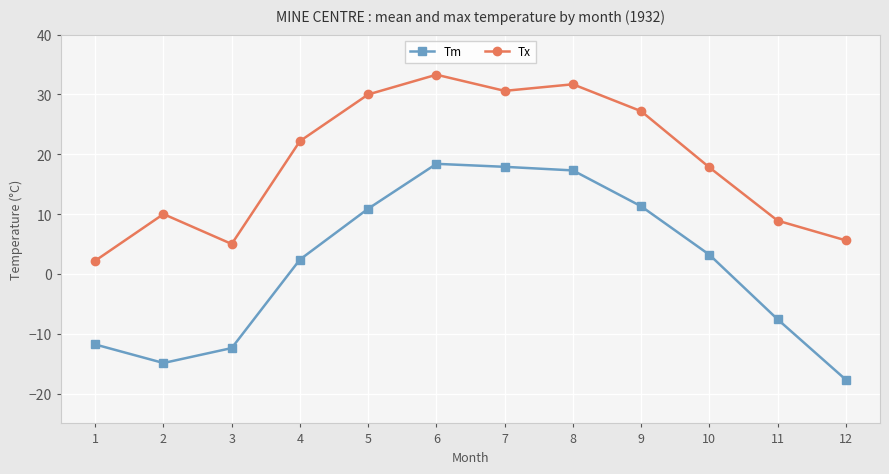

The Tx series shows 8.0 at 4. True or false?

False